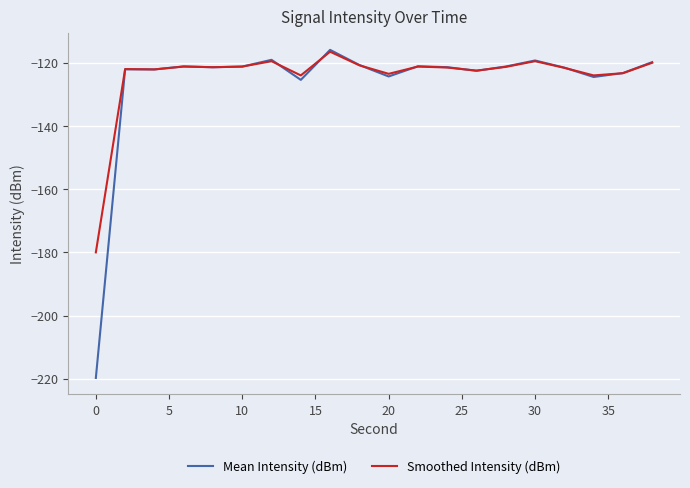

Which series has the widest spread of values?

Mean Intensity (dBm)